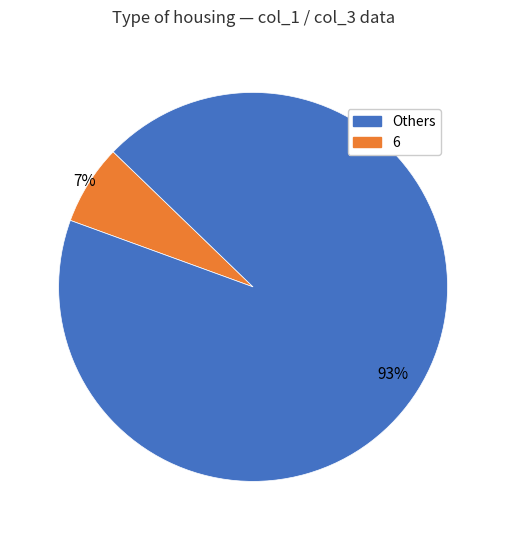

To the nearest percent, what is the average slice percentage?

50%